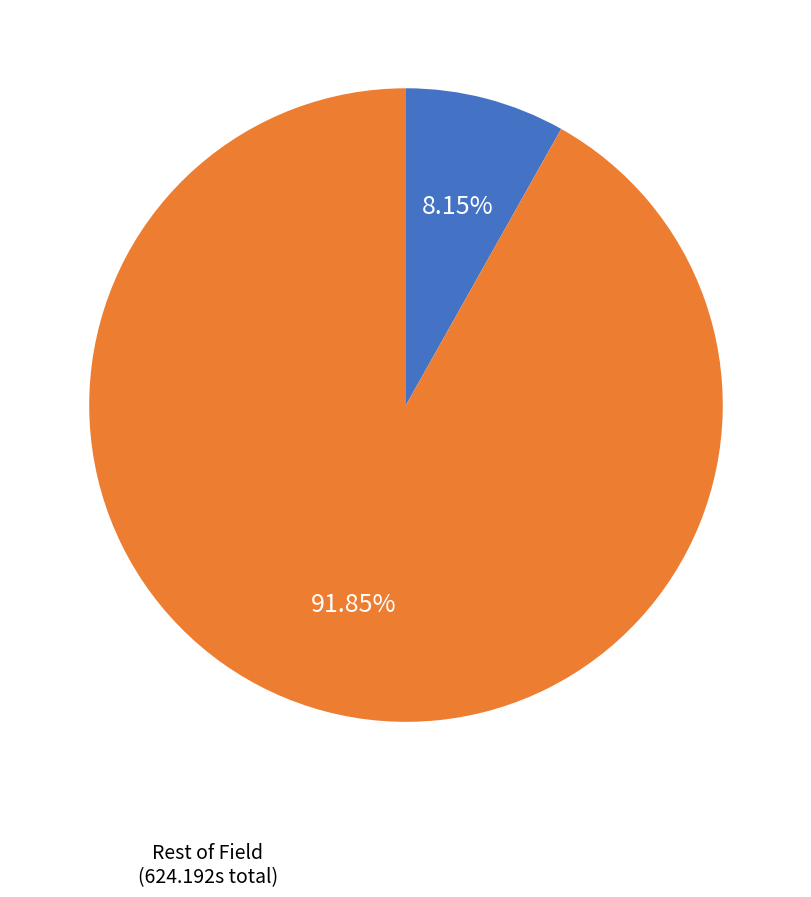

Count the number of slices in the pie.

2